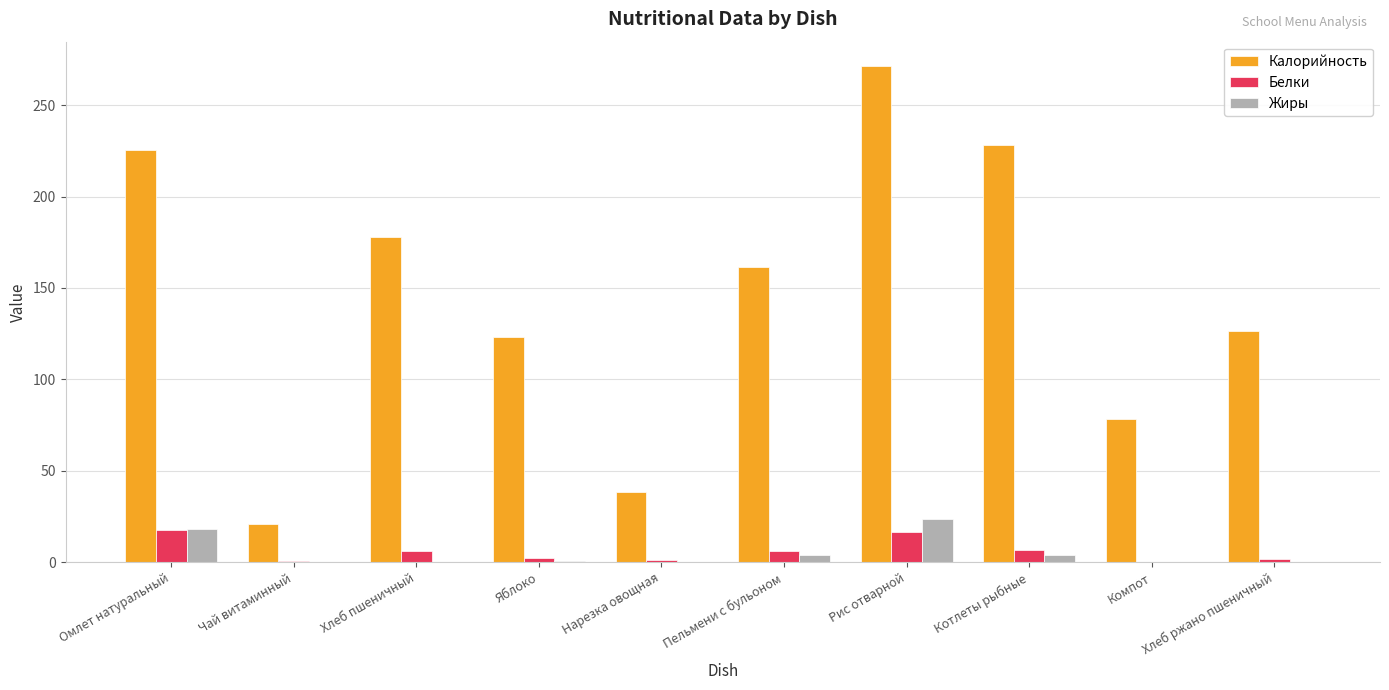

What is the total value across all series at Омлет натуральный?

261.2